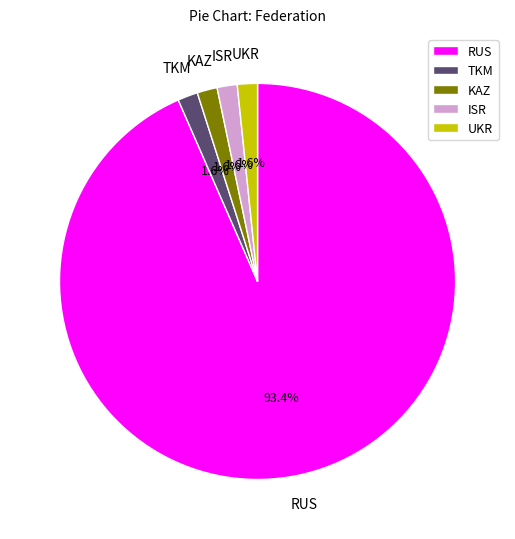

To the nearest percent, what is the difference between the largest and smallest slice percentages?

92%